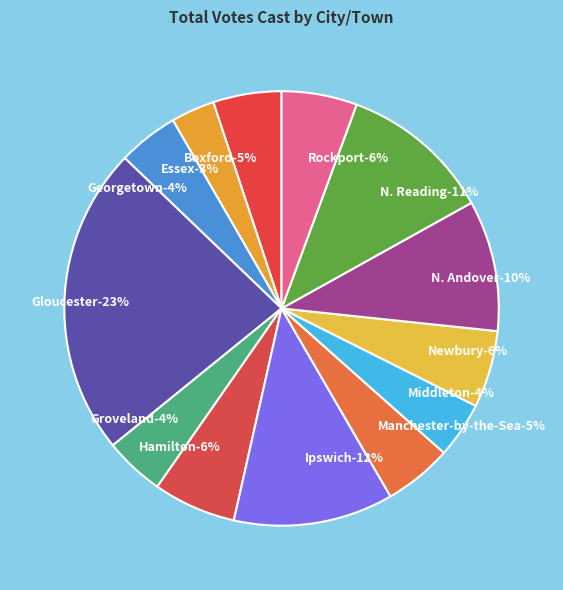

What percentage is the Hamilton slice, to the nearest percent?

6%